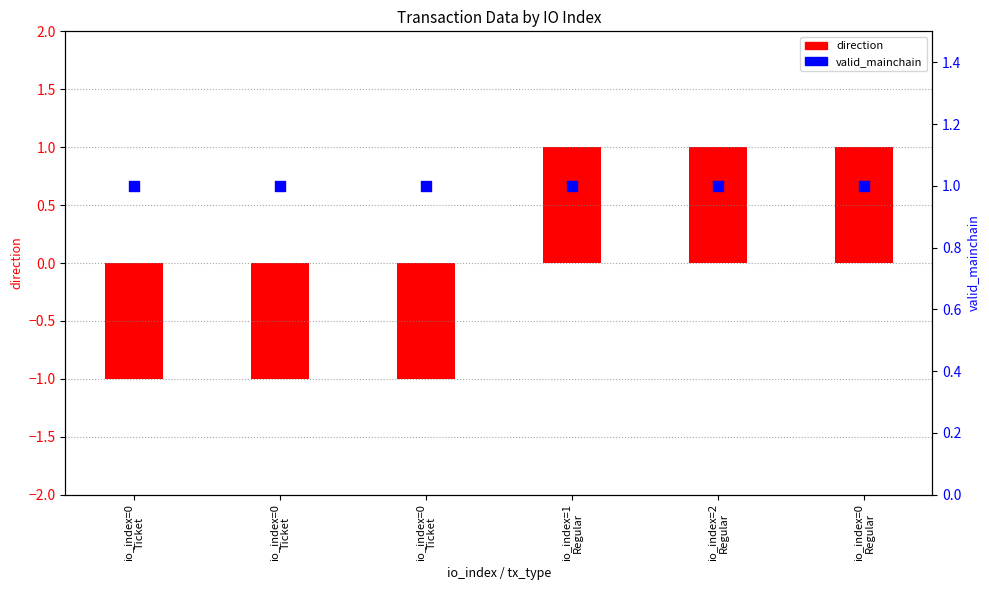

Which series has the largest Y range (max minus min)?

direction